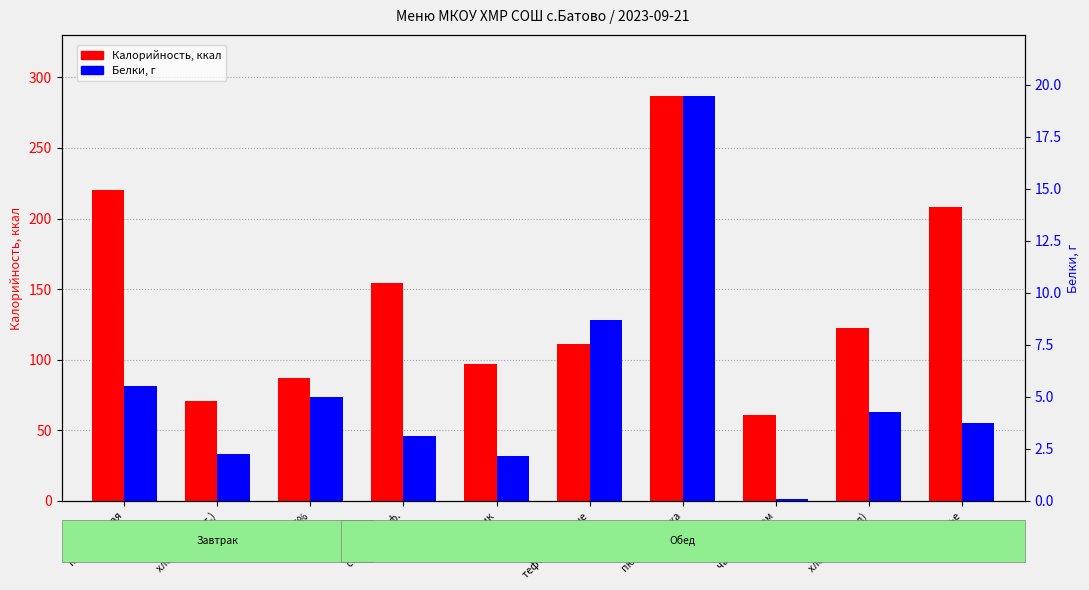

Rank the categories by Белки value from highest to lowest.

пюре из гороха, тефтели рыбные, каша рисовая, йогурт 2.5%, хлеб пш. (обед), печенье, салат картоф., хлеб пш. (завт.), свекольник, чай с лимоном